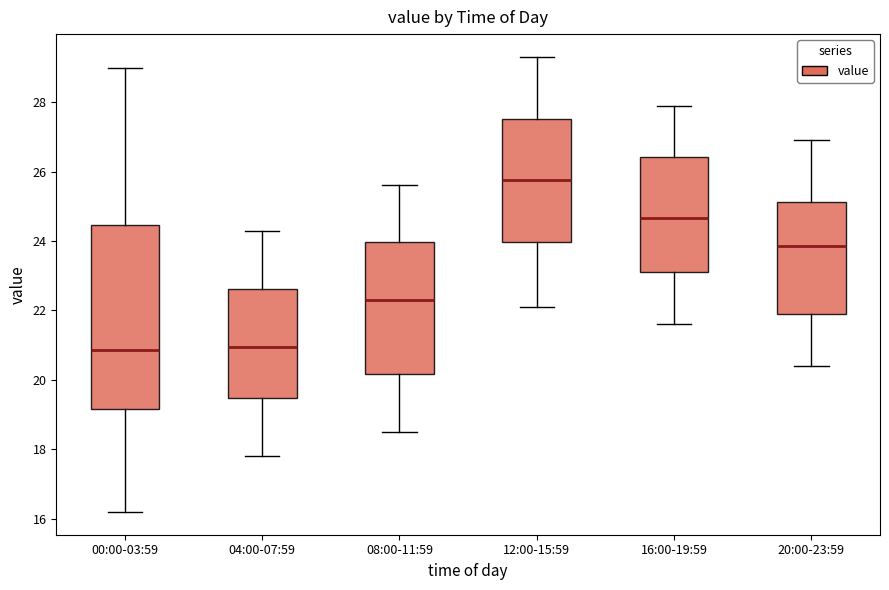

Reading left to right, transcribe this box plot: for each box, give where its median line is, the range the box spans, and where its two whiskers end, as read against the y-axis. The values are not printed on the chart, so give them approximately, as read against the axis.

00:00-03:59: median 20.8, box 19.2 to 24.4, whiskers 16.2 to 29.0
04:00-07:59: median 21.0, box 19.4 to 22.6, whiskers 17.8 to 24.4
08:00-11:59: median 22.4, box 20.2 to 24.0, whiskers 18.6 to 25.6
12:00-15:59: median 25.8, box 24.0 to 27.6, whiskers 22.2 to 29.4
16:00-19:59: median 24.6, box 23.2 to 26.4, whiskers 21.6 to 28.0
20:00-23:59: median 23.8, box 22.0 to 25.2, whiskers 20.4 to 27.0